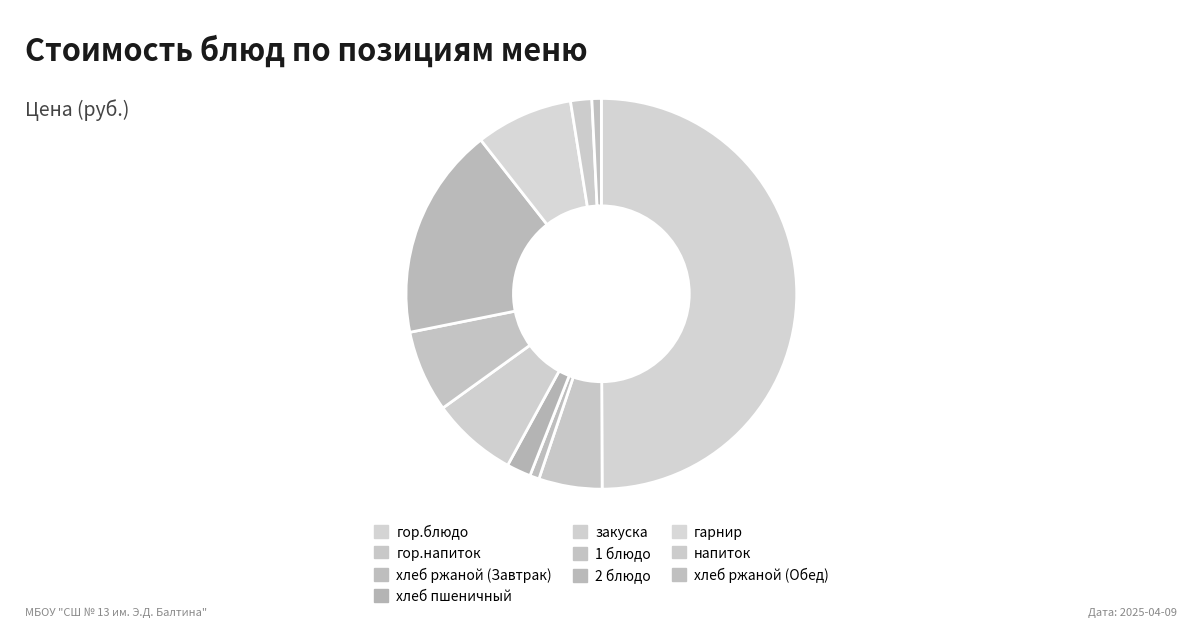

Do гор.напиток and 1 блюдо together represent more than half of the pie?

No